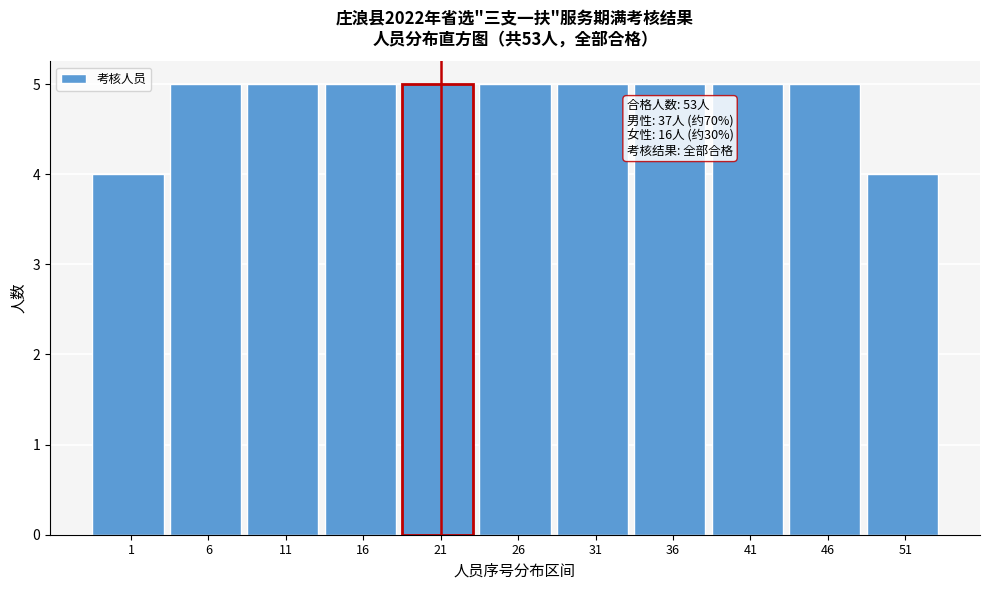

Reading left to right, transcribe all the data shown in this chart.

4	5	5	5	5	5	5	5	5	5	4